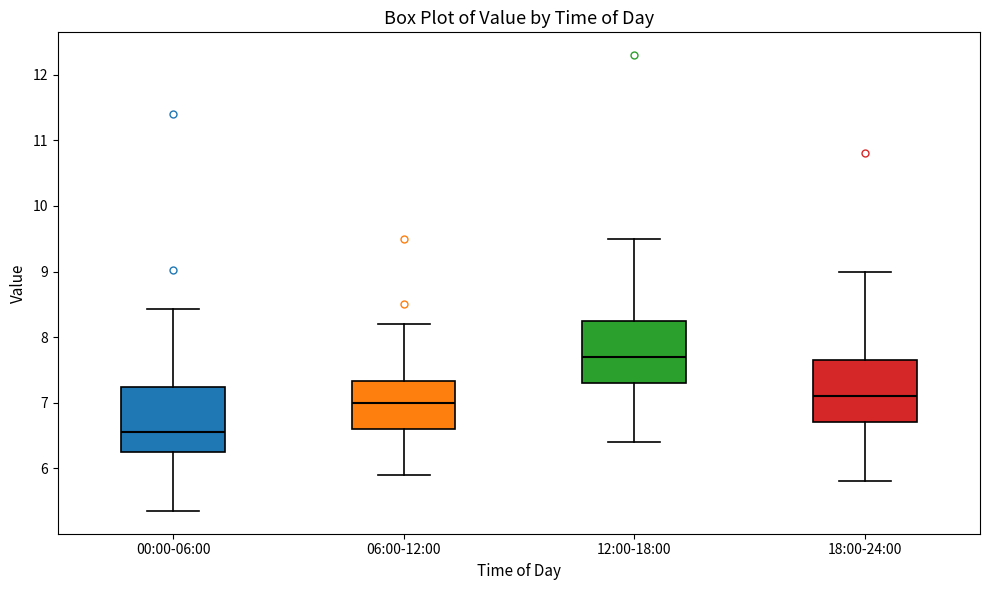

Where is the lower edge of the box for 18:00-24:00 on the y-axis? The values are not printed on the chart, so give them approximately, as read against the axis.

6.7